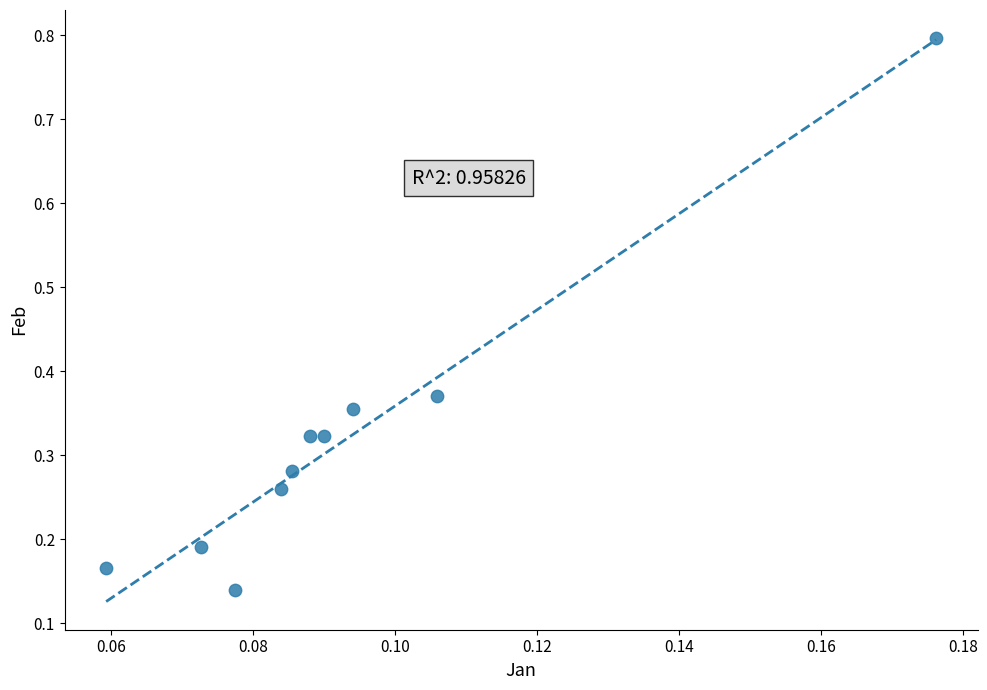

What is the range of Y values (max minus min)?

0.7